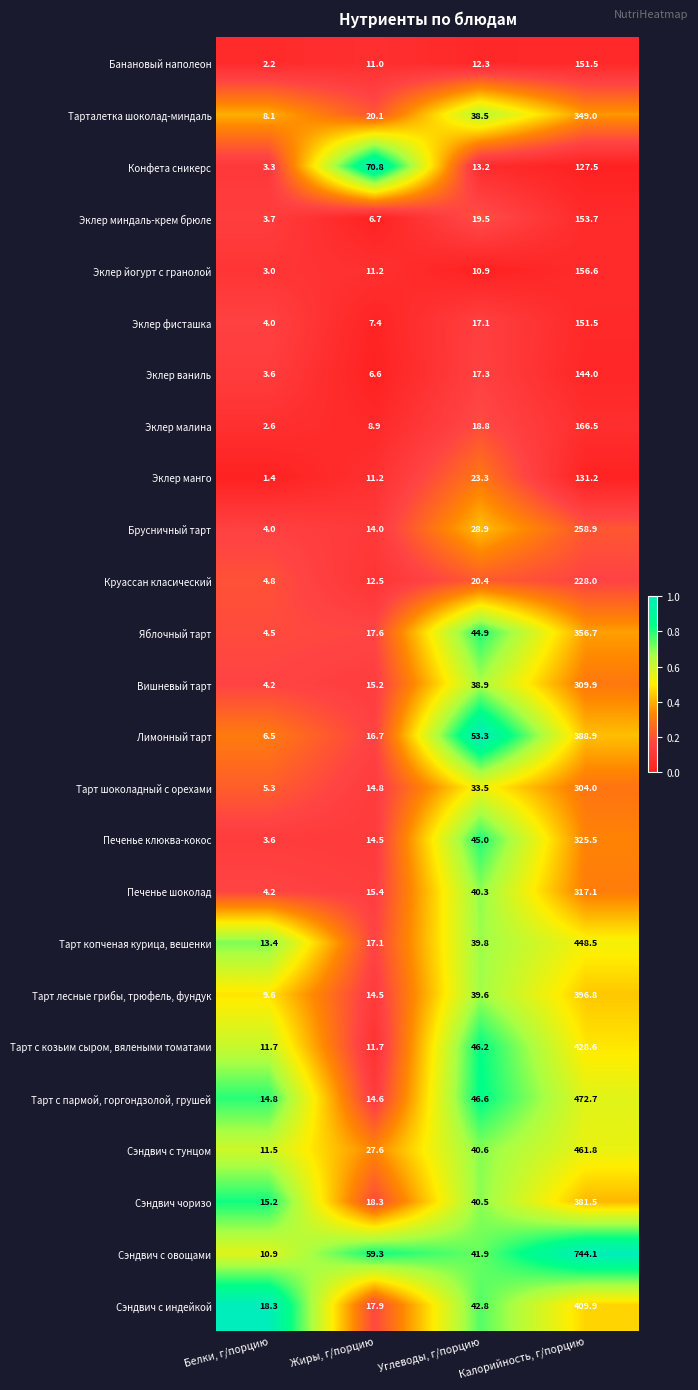

At which category does the chart reach its minimum across all series?

Белки, г/порцию